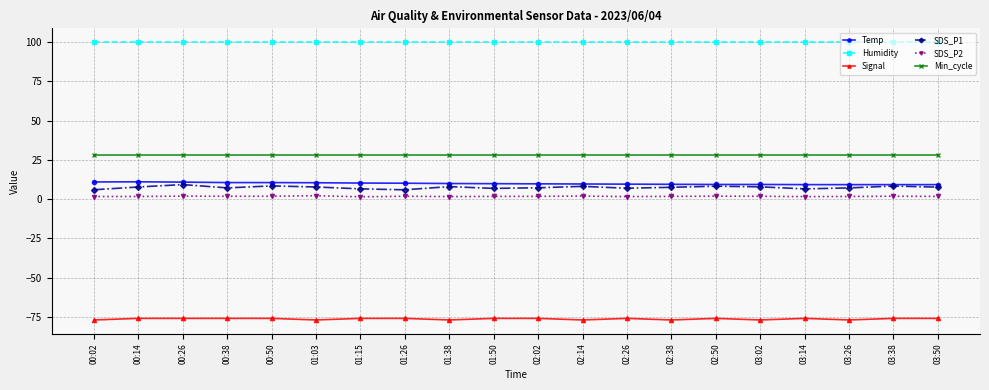

True or false: SDS_P2 and Min_cycle cross at least once.

False